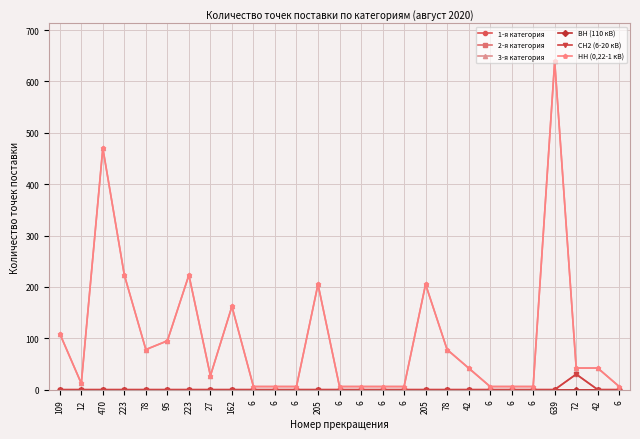

The value of НН (0,22-1 кВ) at 6 is 6. True or false?

True